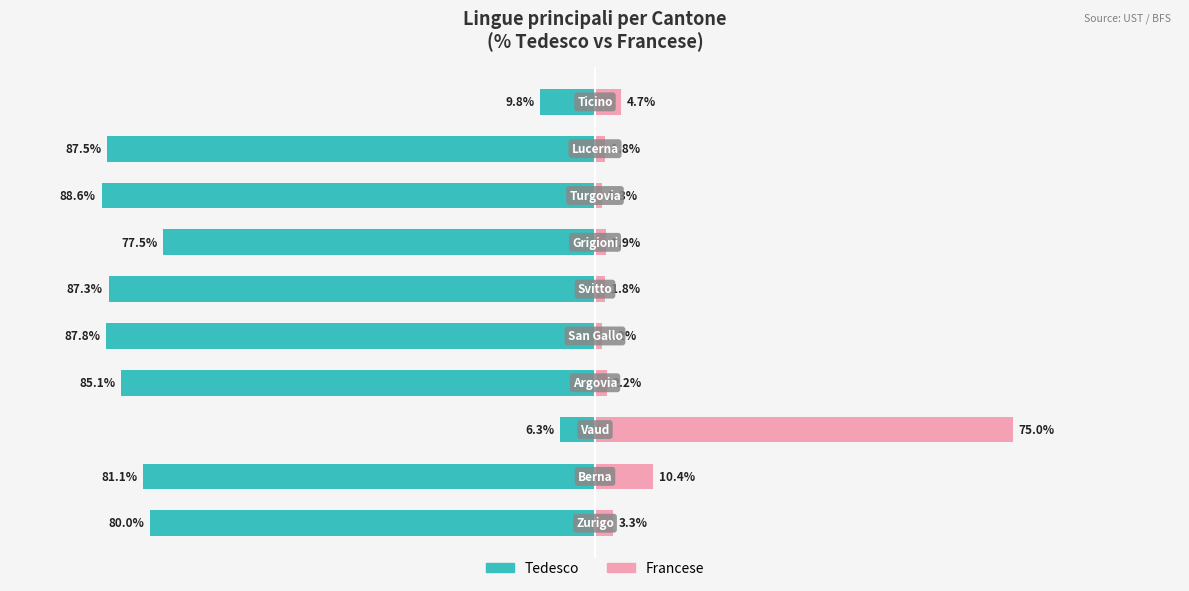

Reading right to left, extract all data points from this chart.

Tedesco: 100=-9.8	75=-87.5	50=-88.6	25=-77.5	0=-87.3	−25=-87.8	−50=-85.1	−75=-6.3	−100=-81.1	−125=-80.0
Francese: 100=4.7	75=1.8	50=1.3	25=1.9	0=1.8	−25=1.2	−50=2.2	−75=75.0	−100=10.4	−125=3.3